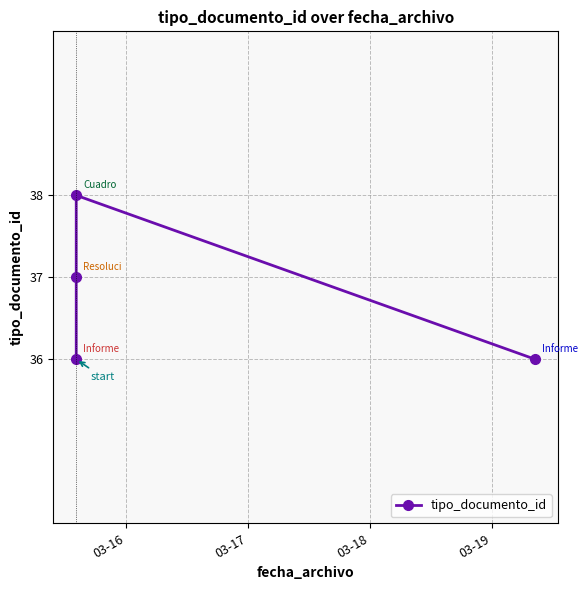

What is the difference between the maximum and minimum values?

2